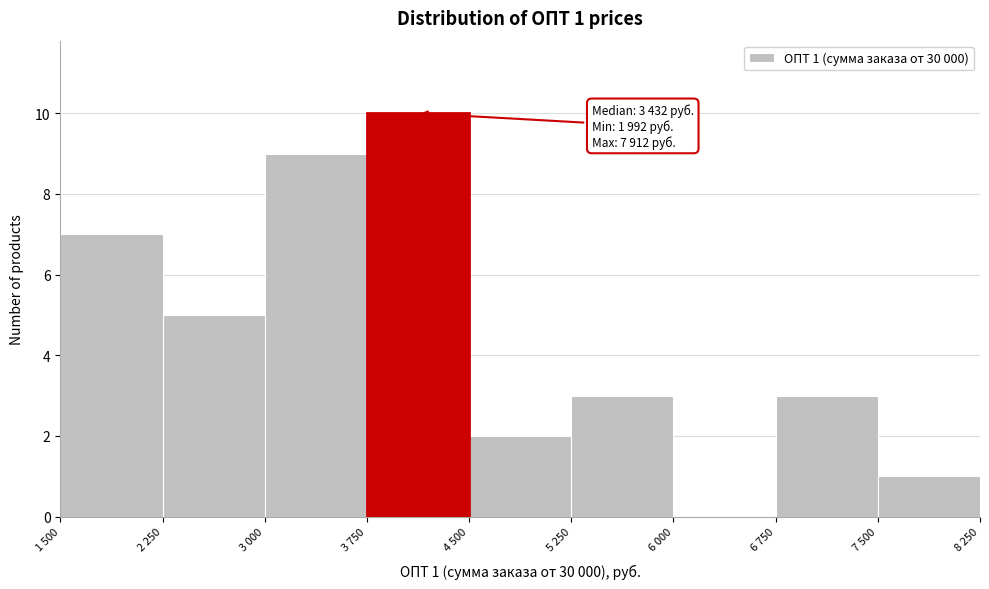

Reading left to right, list all the values displayed in this chart.

1 500=7	2 250=5	3 000=9	3 750=10	4 500=2	5 250=3	6 000=0	6 750=3	7 500=1